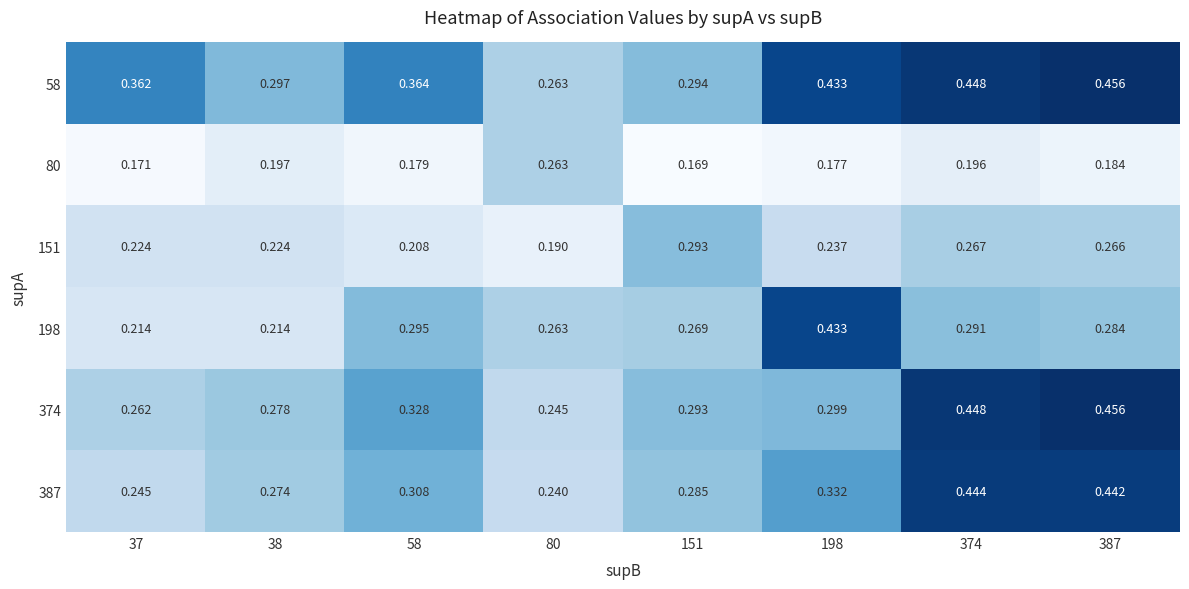

Is the value of 58 at 198 greater than the value of 80 at 151?

Yes